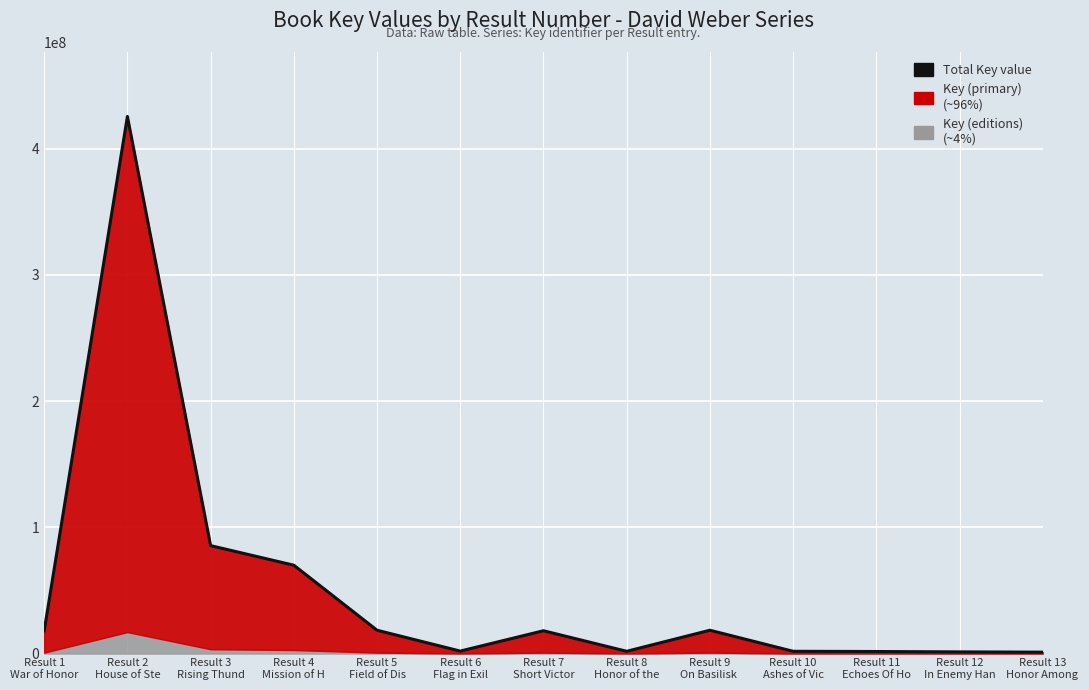

Which category has the highest value across all series?

Result 2
House of Ste